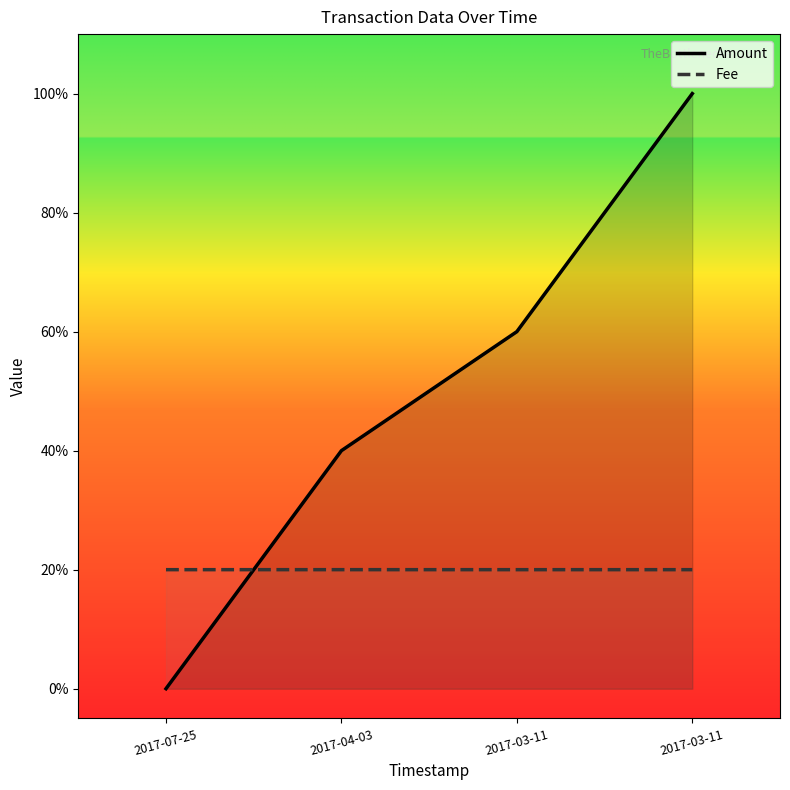

Which series has the widest spread of values?

Amount